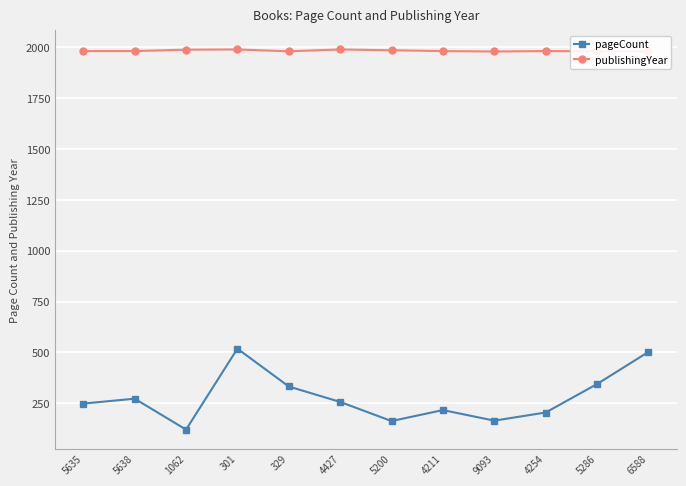

How many data points in pageCount are above 256?

5